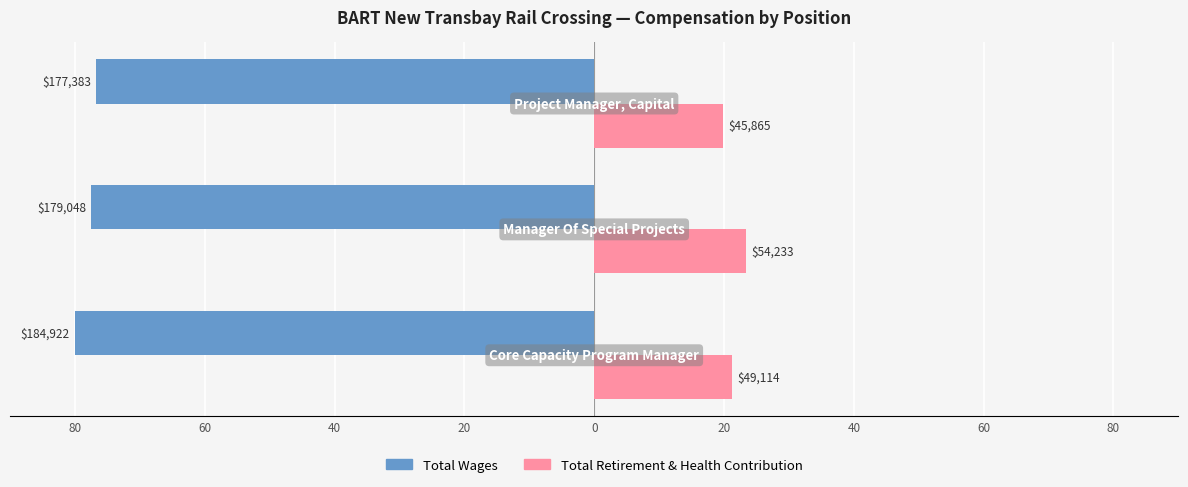

What are all the series names shown in the legend?

Total Wages, Total Retirement & Health Contribution